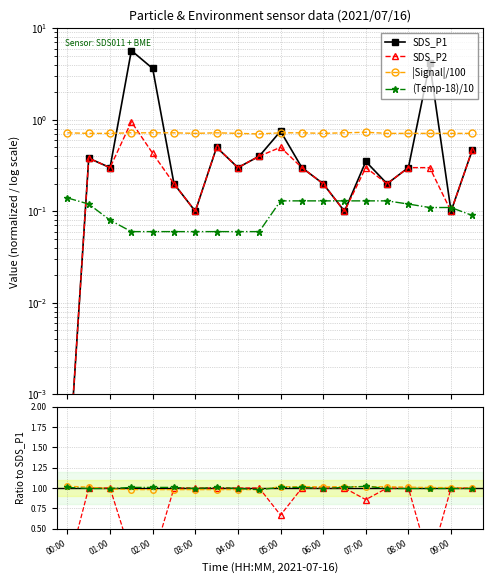

True or false: Signal has a value of 1.1 at 07:30.

False